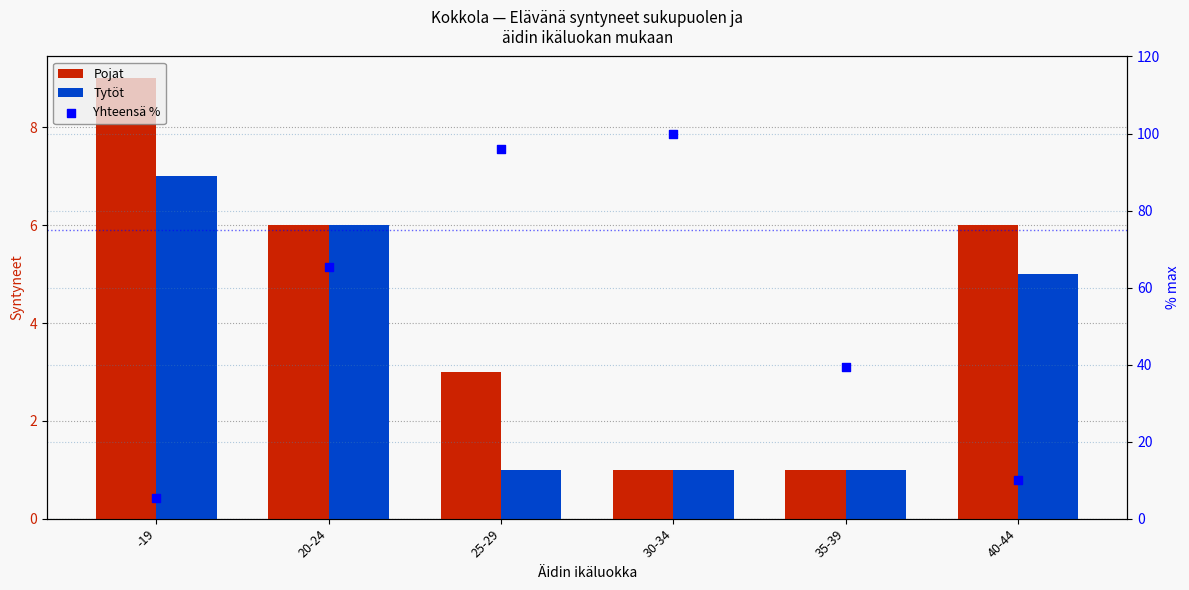

Which series contains the lowest Y value?

Pojat